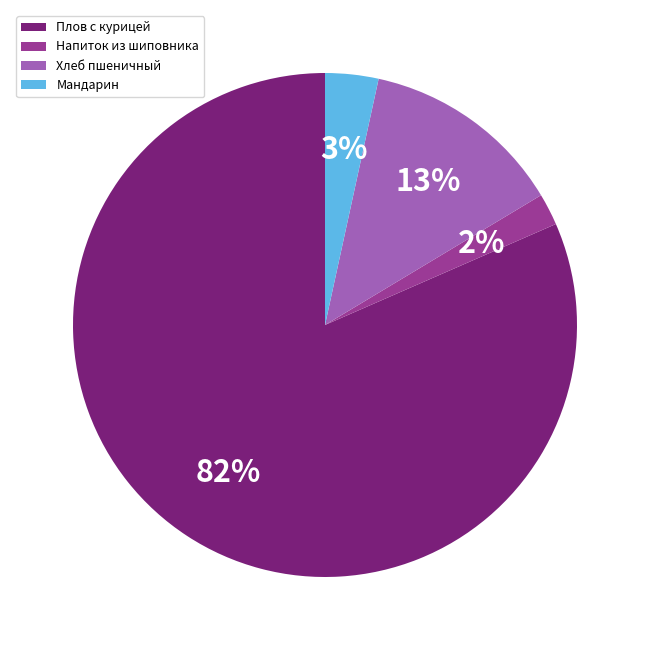

What percentage is the Мандарин slice, to the nearest percent?

3%